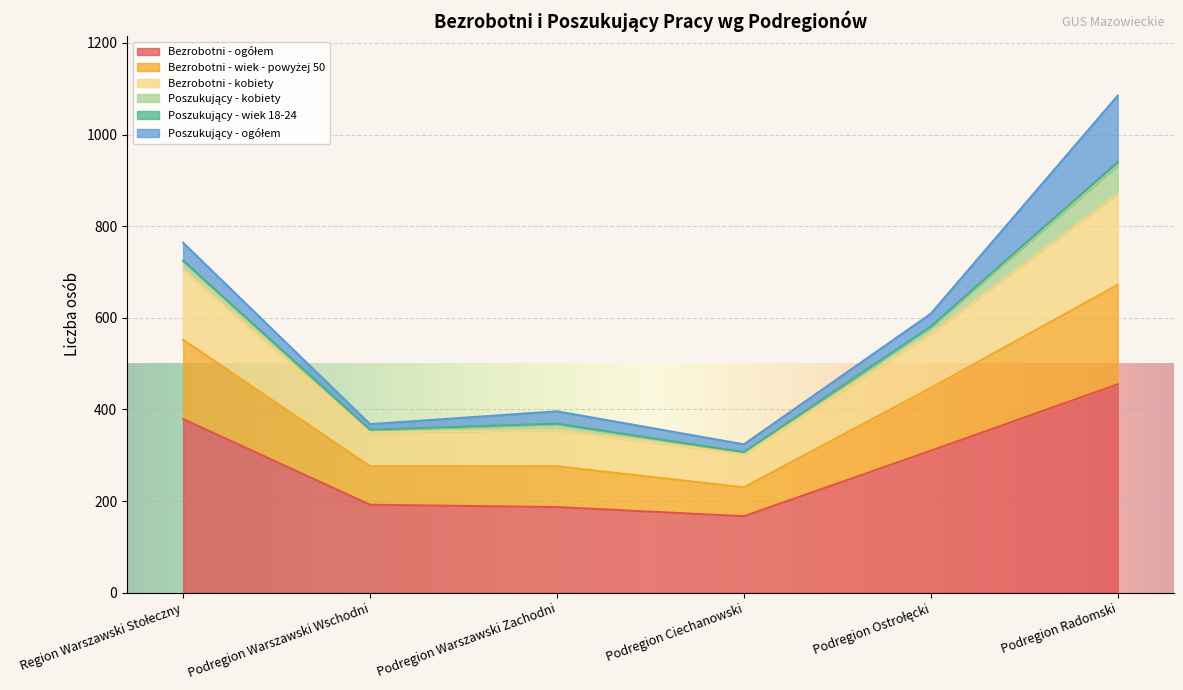

Is the value of Bezrobotni - kobiety at Region Warszawski Stołeczny greater than the value of Bezrobotni - wiek - powyżej 50 at Podregion Ostrołęcki?

Yes